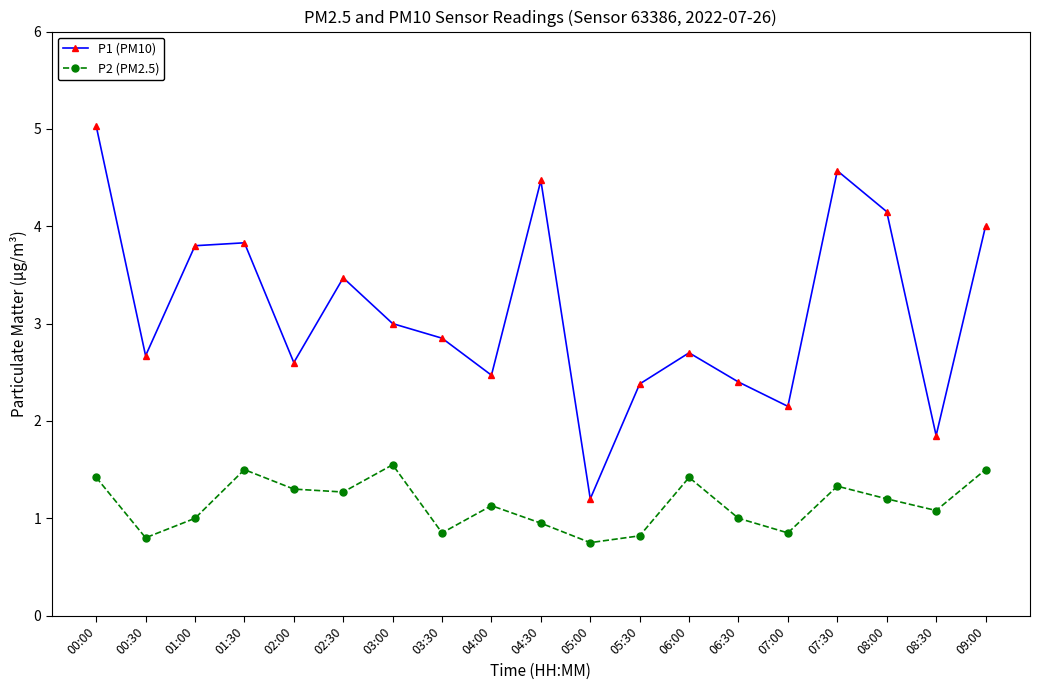

What is the average value of the P1 (PM10) series?

3.1